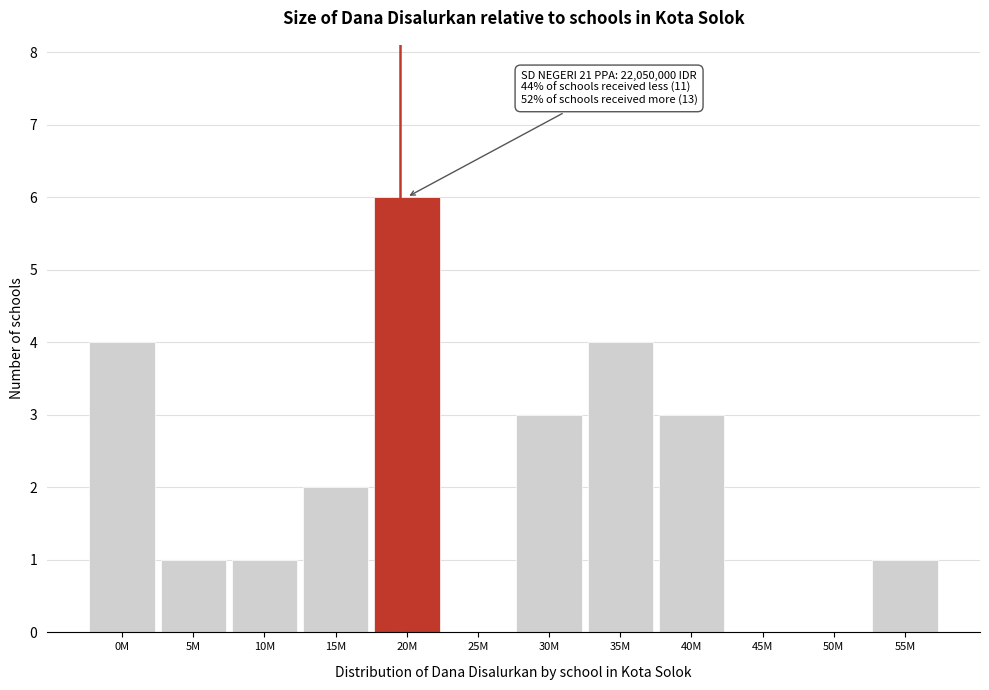

Reading left to right, list all the values displayed in this chart.

0M=4	5M=1	10M=1	15M=2	20M=6	25M=0	30M=3	35M=4	40M=3	45M=0	50M=0	55M=1